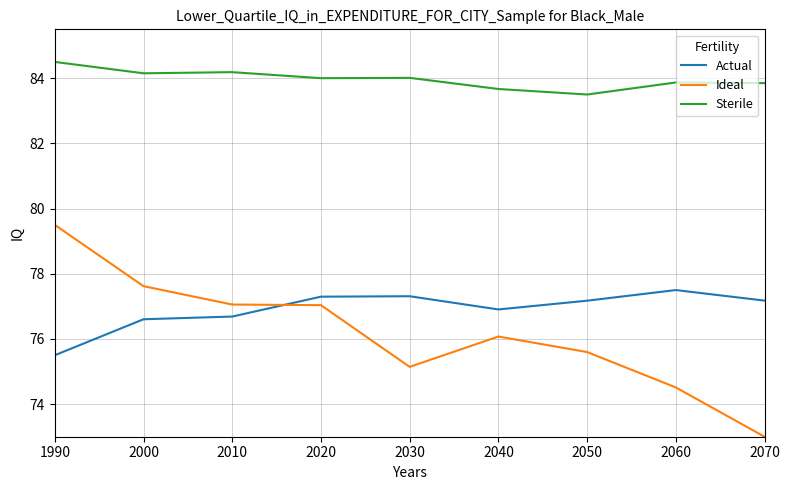

Count the number of categories in the chart.

9